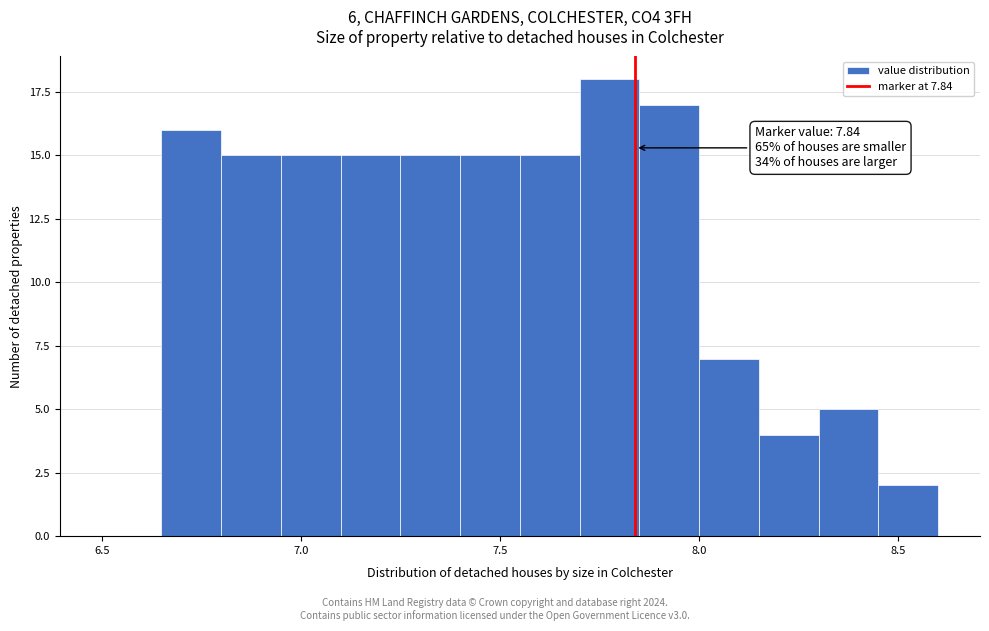

Around what value on the x-axis is the tallest bar? Give the approximate position of its centre, as read against the axis.

7.80